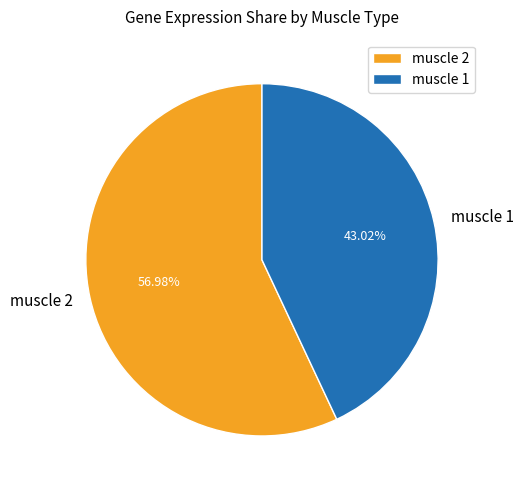

To the nearest percent, what is the average slice percentage?

50%